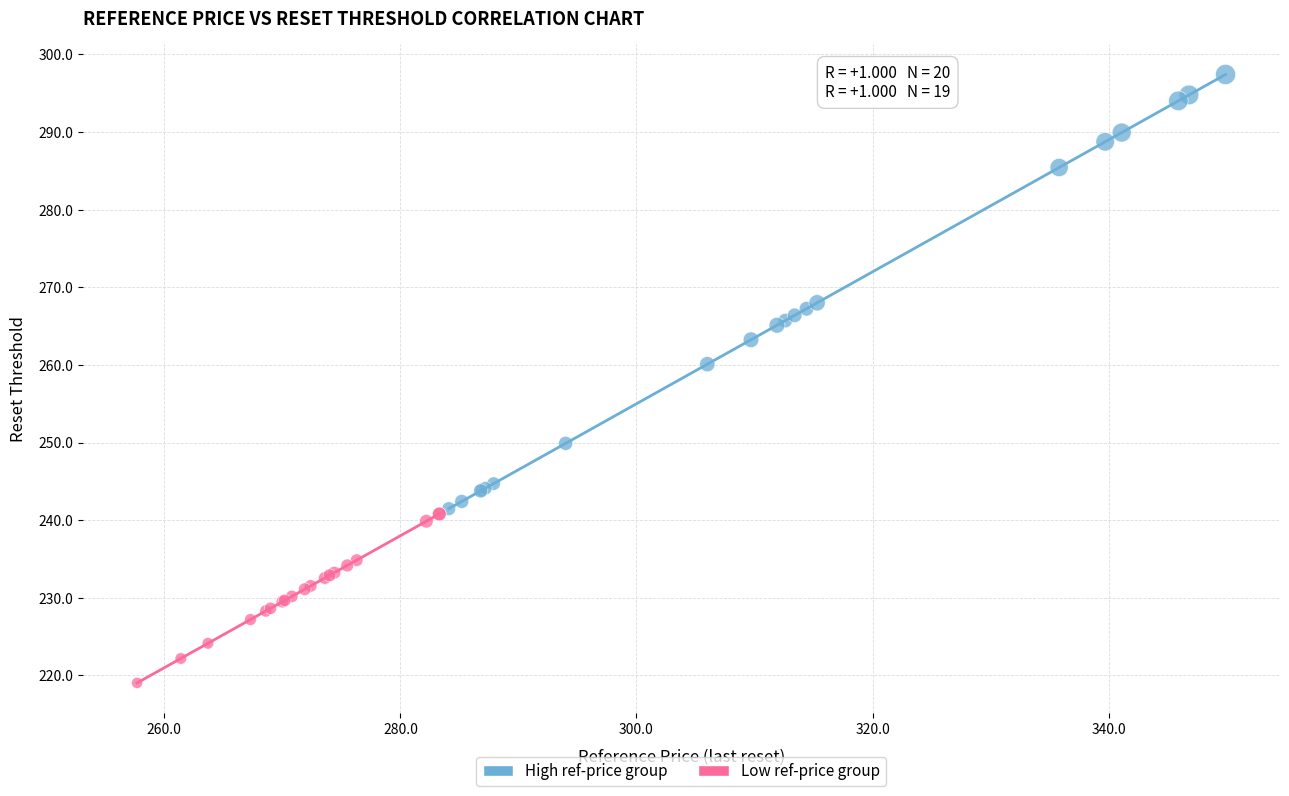

Which series has the widest spread of Y values?

High ref-price group